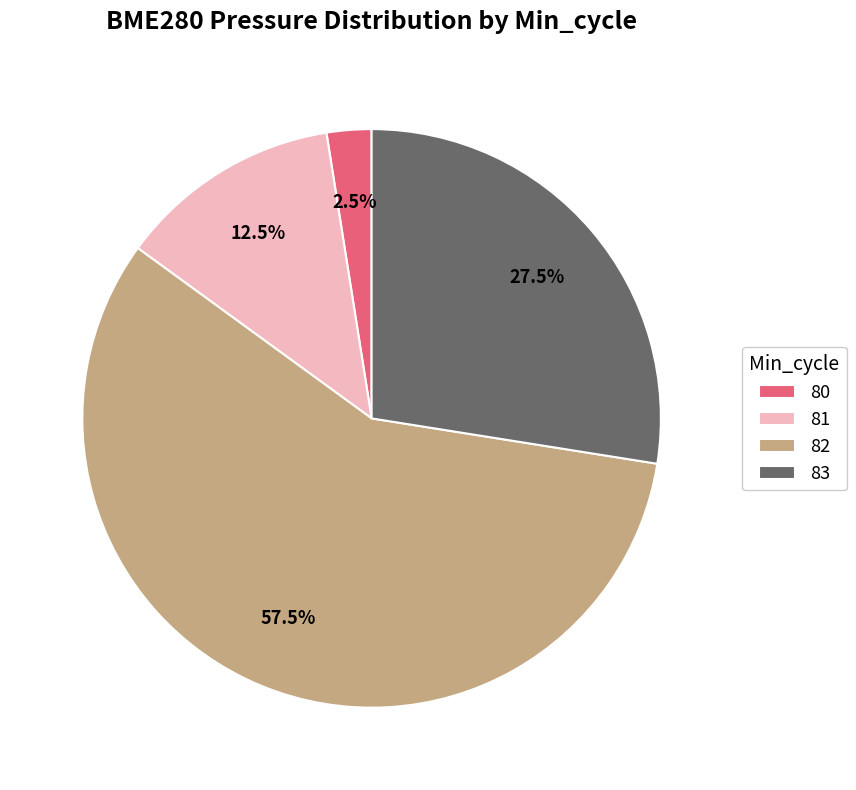

Which slice is the smallest?

80